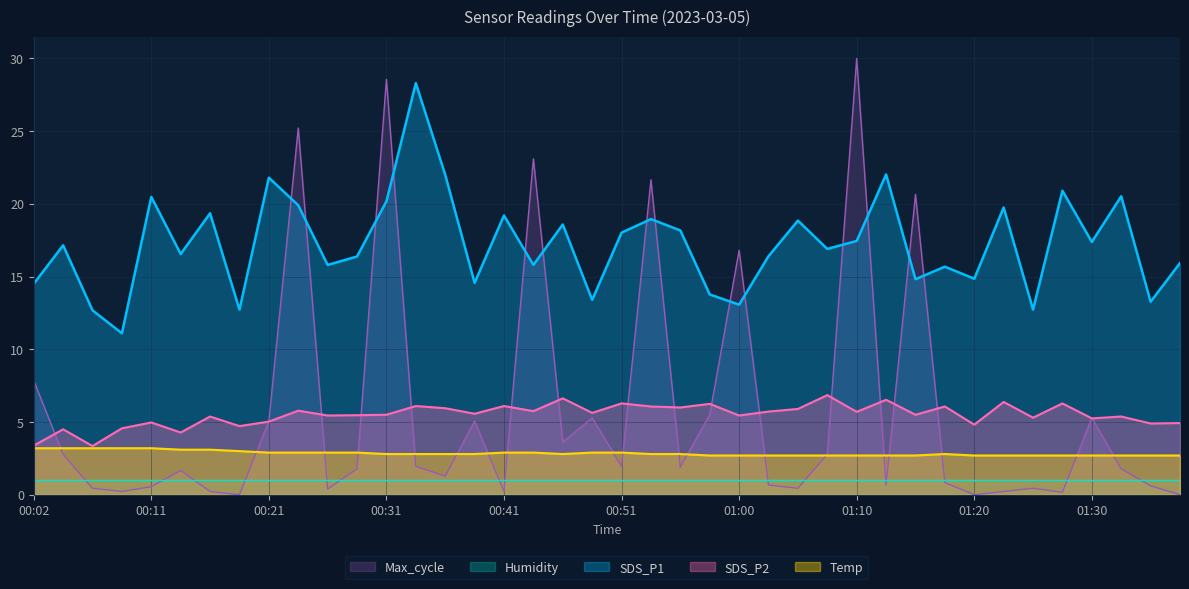

At which label does Max_cycle reach its peak?

01:10